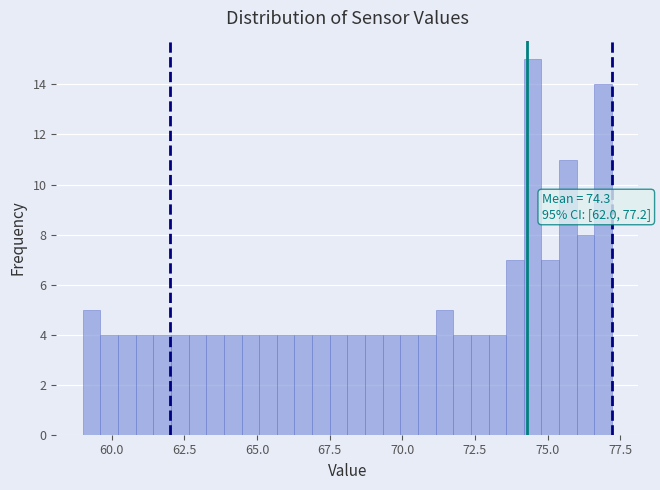

Around what value on the x-axis is the tallest bar? Give the approximate position of its centre, as read against the axis.

74.5